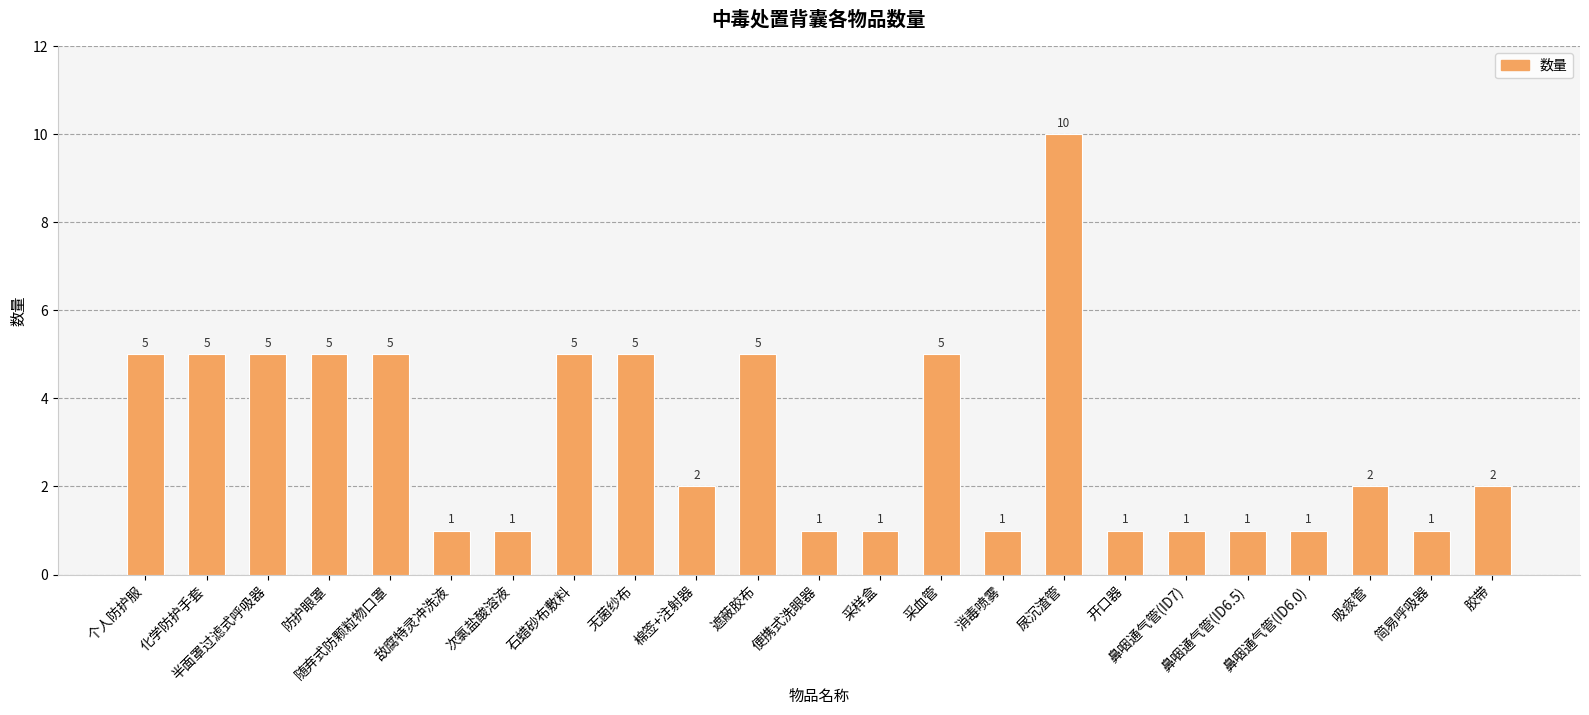

What position from the left is 鼻咽通气管(ID6.5)?

19